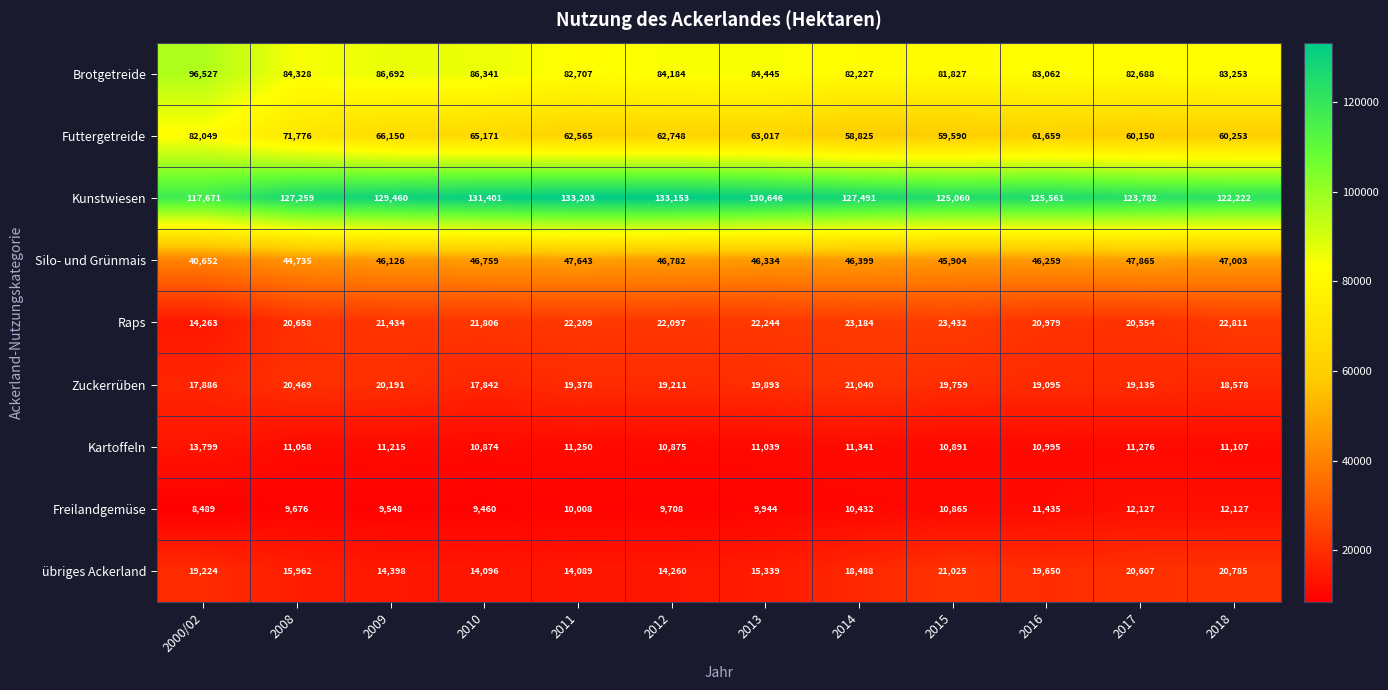

The Raps series shows 40389 at 2018. True or false?

False